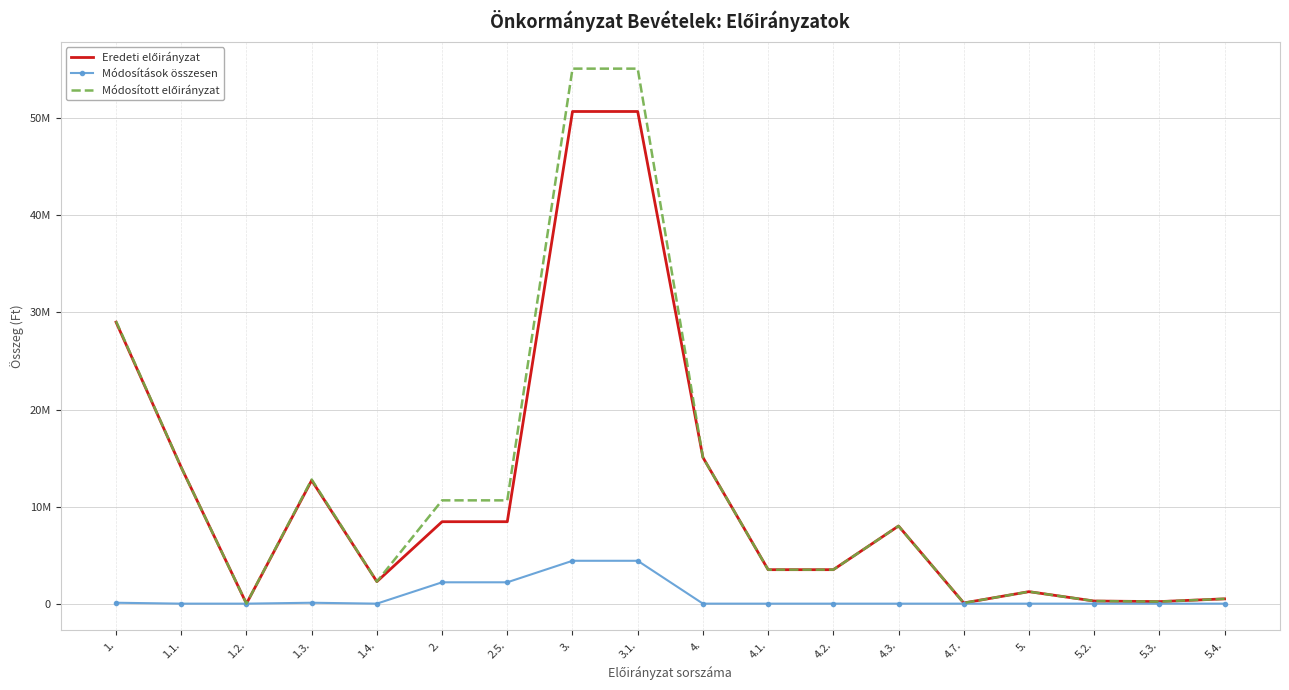

True or false: Eredeti előirányzat and Módosított előirányzat intersect in this chart.

False